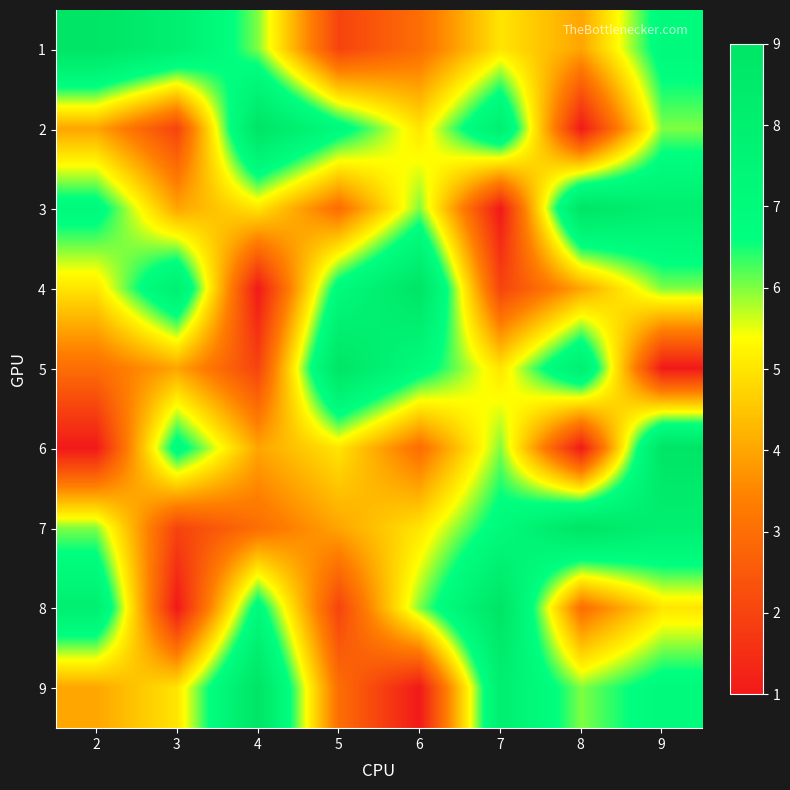

How many distinct data groups are displayed?

9